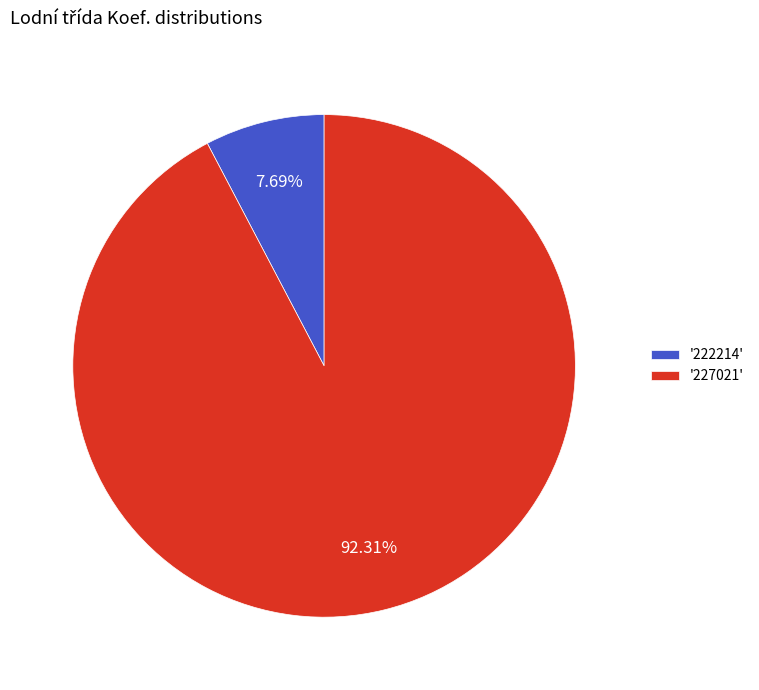

Between '227021' and '222214', which is larger?

'227021'